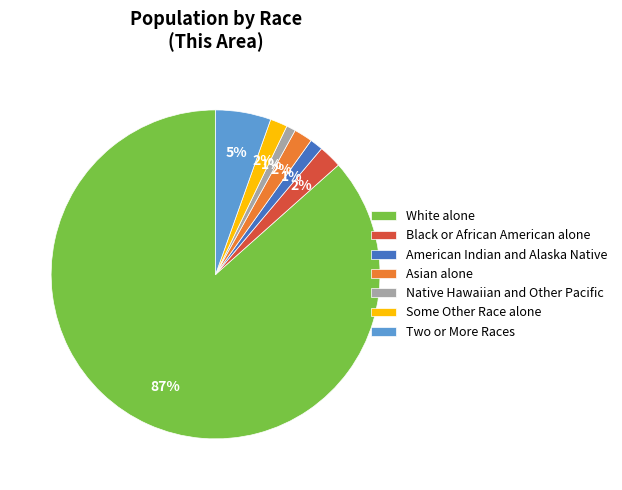

How many segments does this pie chart have?

7